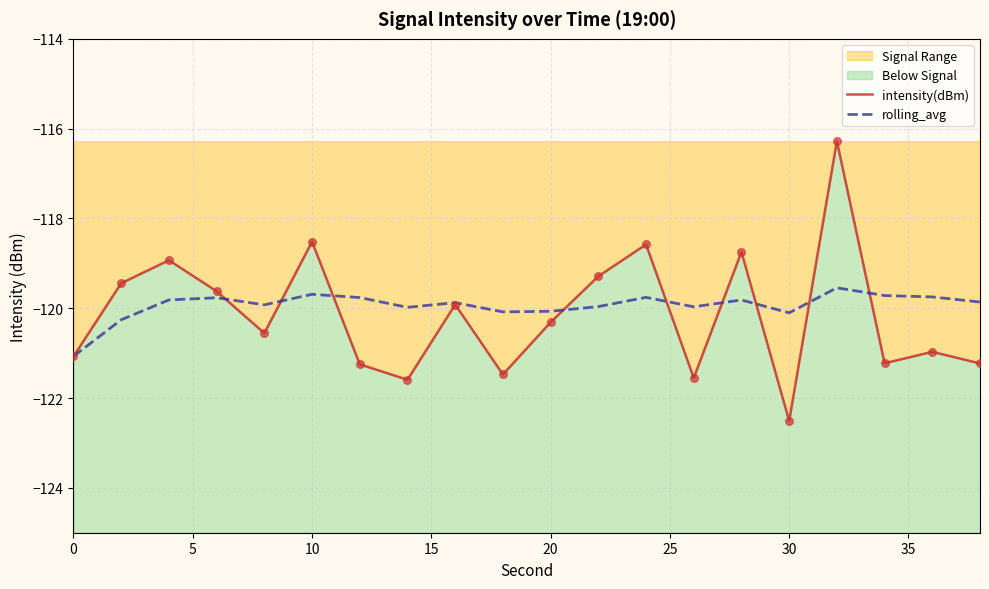

Which series contains the lowest Y value?

intensity(dBm)